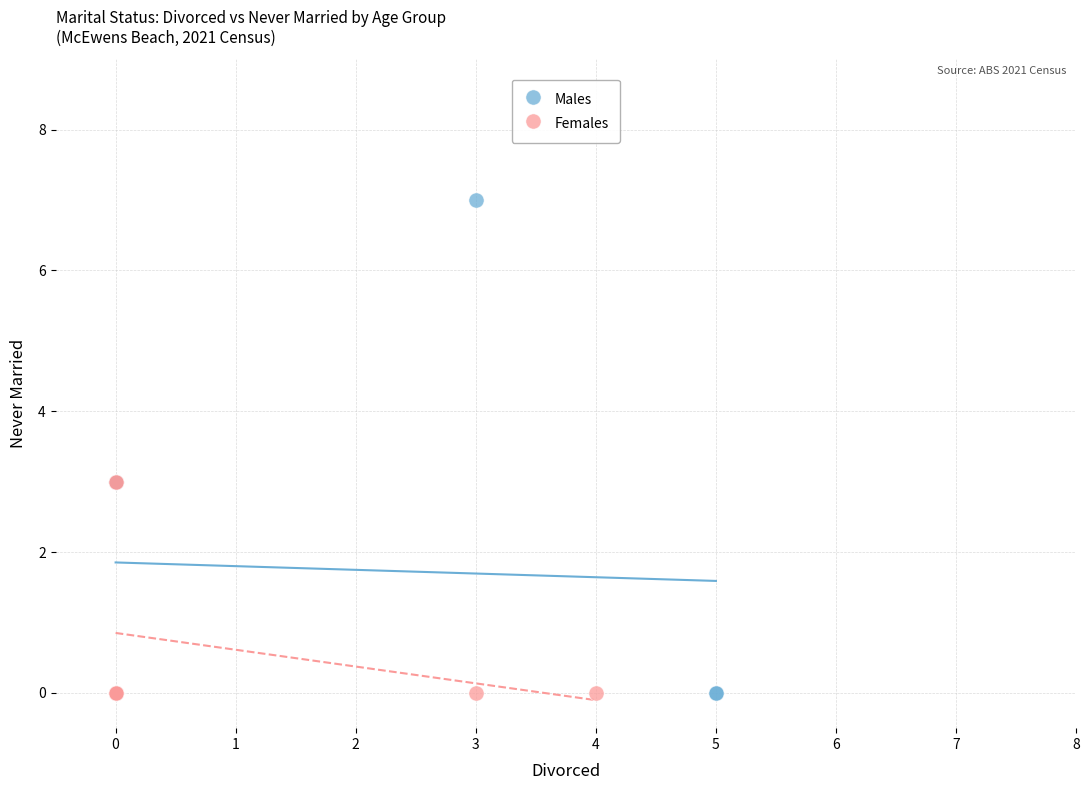

Which series contains the highest Y value?

Males